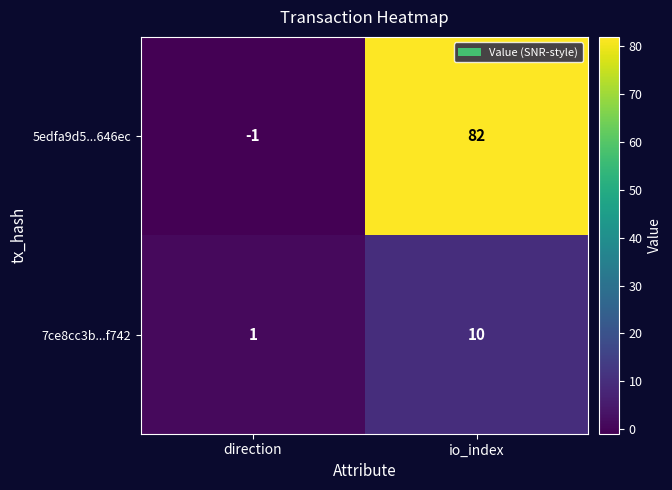

What is the difference between the 7ce8cc3b...f742 values at direction and io_index?

9